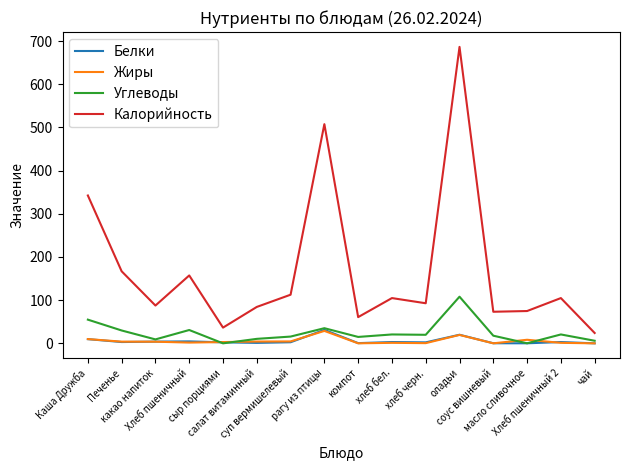

What is the greatest value displayed?

686.5